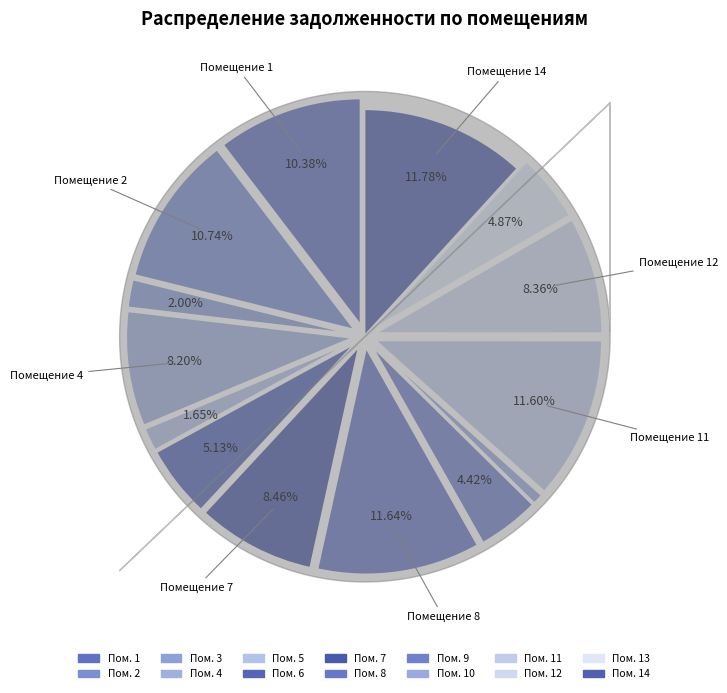

Is 9 the majority of the pie?

No